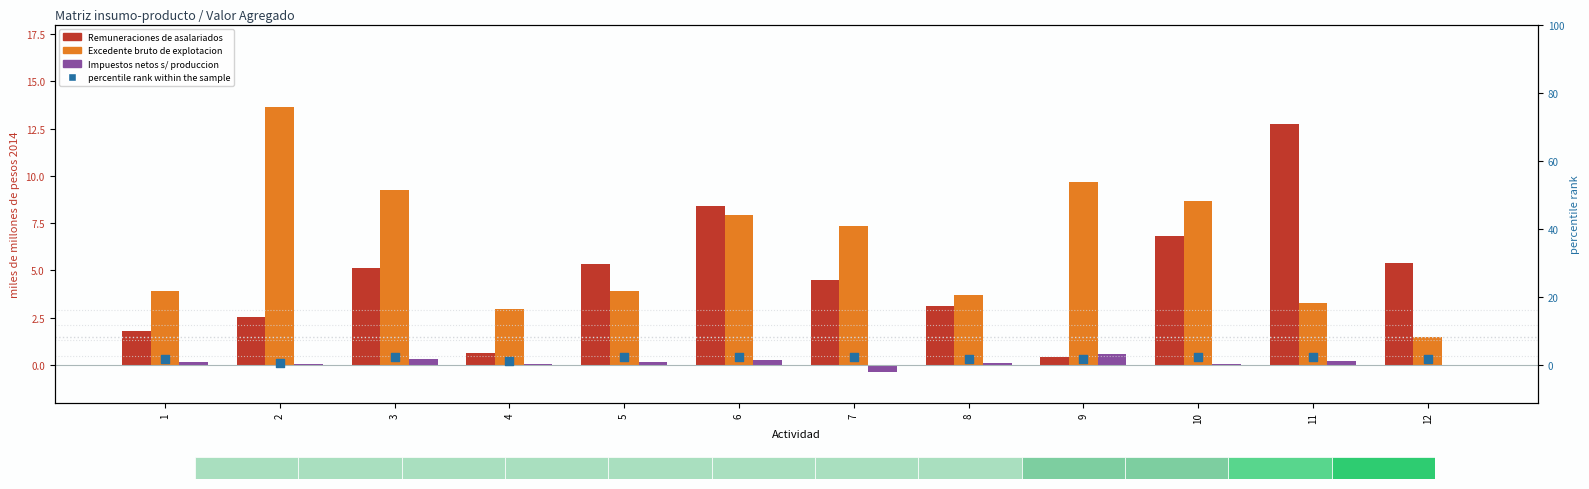

Which series has the widest spread of Y values?

Remuneraciones de asalariados